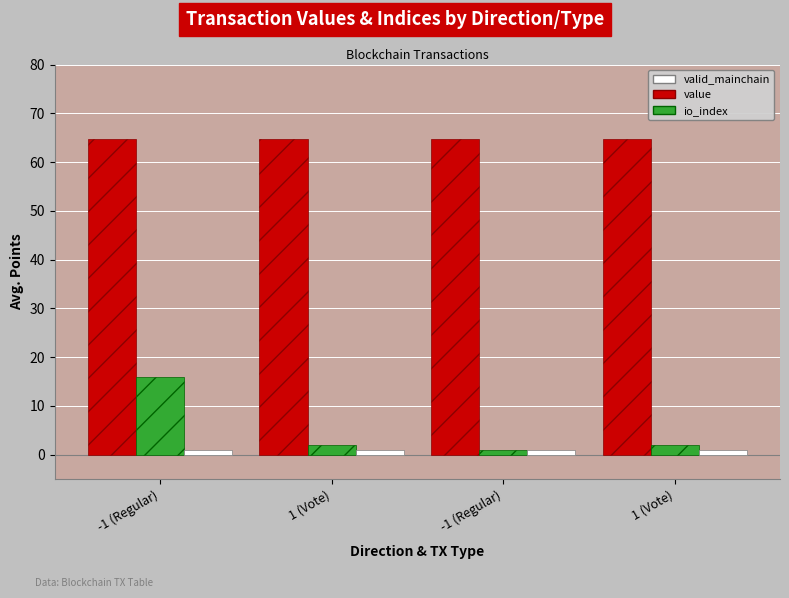

What is the highest value of the value series?

64.8